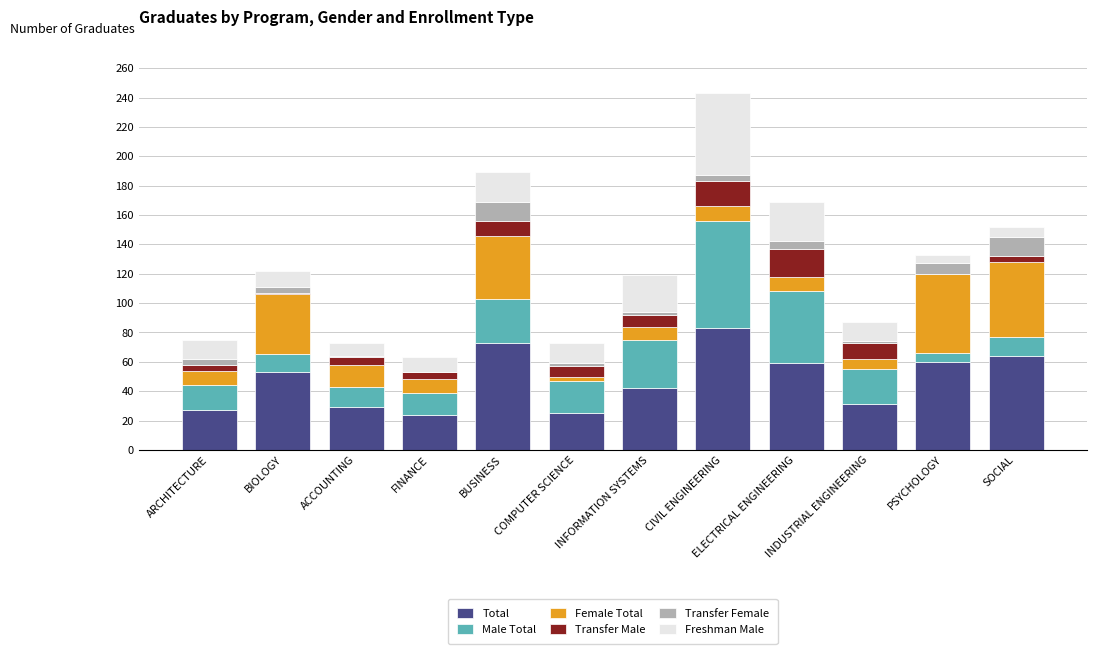

At which category is the sum across all series the highest?

CIVIL ENGINEERING